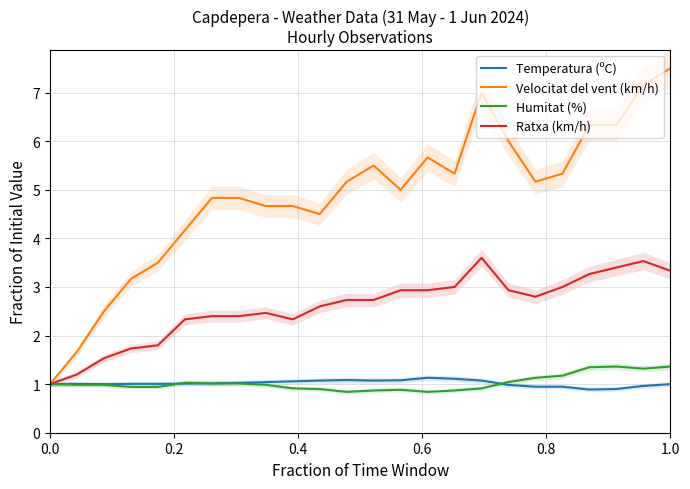

What is the highest value of the Humitat (%) series?

1.4